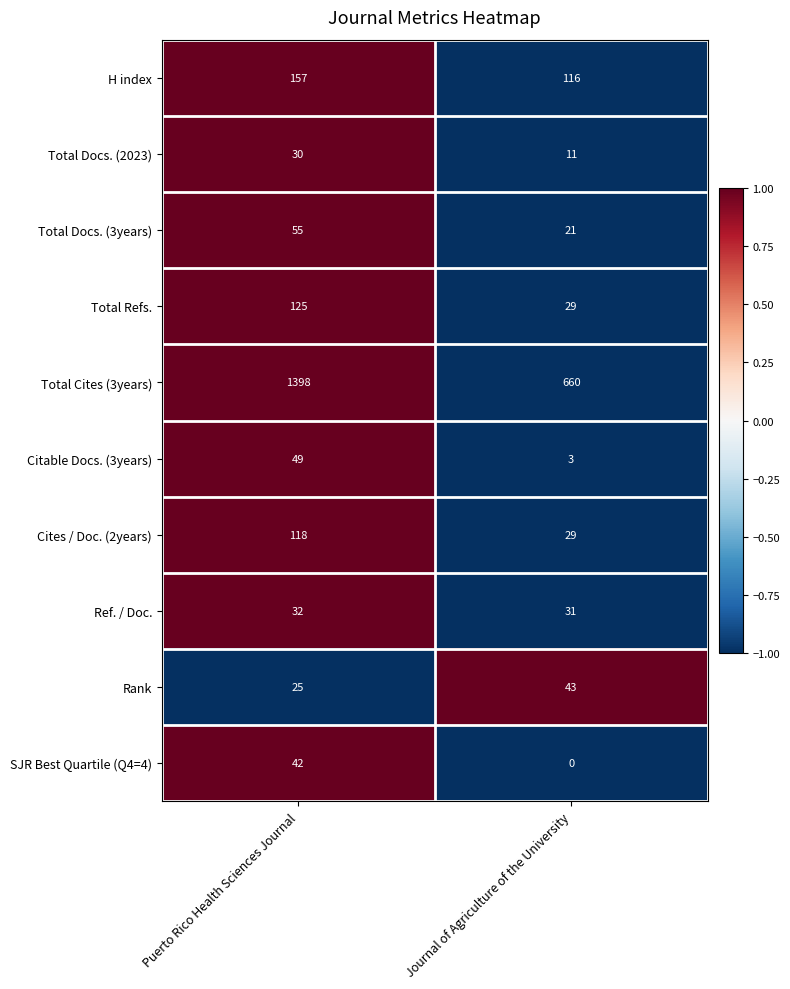

Reading right to left, list all the values displayed in this chart.

H index: Journal of Agriculture of the University=116	Puerto Rico Health Sciences Journal=157
Total Docs. (2023): Journal of Agriculture of the University=11	Puerto Rico Health Sciences Journal=30
Total Docs. (3years): Journal of Agriculture of the University=21	Puerto Rico Health Sciences Journal=55
Total Refs.: Journal of Agriculture of the University=29	Puerto Rico Health Sciences Journal=125
Total Cites (3years): Journal of Agriculture of the University=660	Puerto Rico Health Sciences Journal=1398
Citable Docs. (3years): Journal of Agriculture of the University=3	Puerto Rico Health Sciences Journal=49
Cites / Doc. (2years): Journal of Agriculture of the University=29	Puerto Rico Health Sciences Journal=118
Ref. / Doc.: Journal of Agriculture of the University=31	Puerto Rico Health Sciences Journal=32
Rank: Journal of Agriculture of the University=43	Puerto Rico Health Sciences Journal=25
SJR Best Quartile (Q4=4): Journal of Agriculture of the University=0	Puerto Rico Health Sciences Journal=42